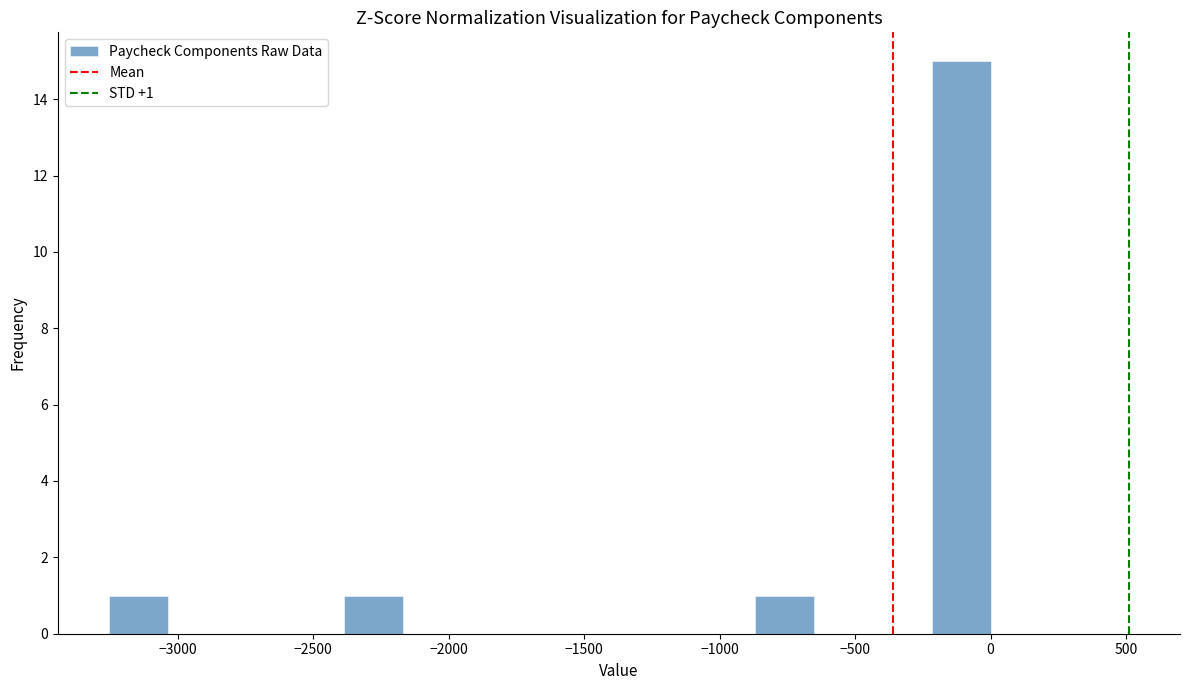

Which range on the x-axis has the tallest bar?

-200 to 0